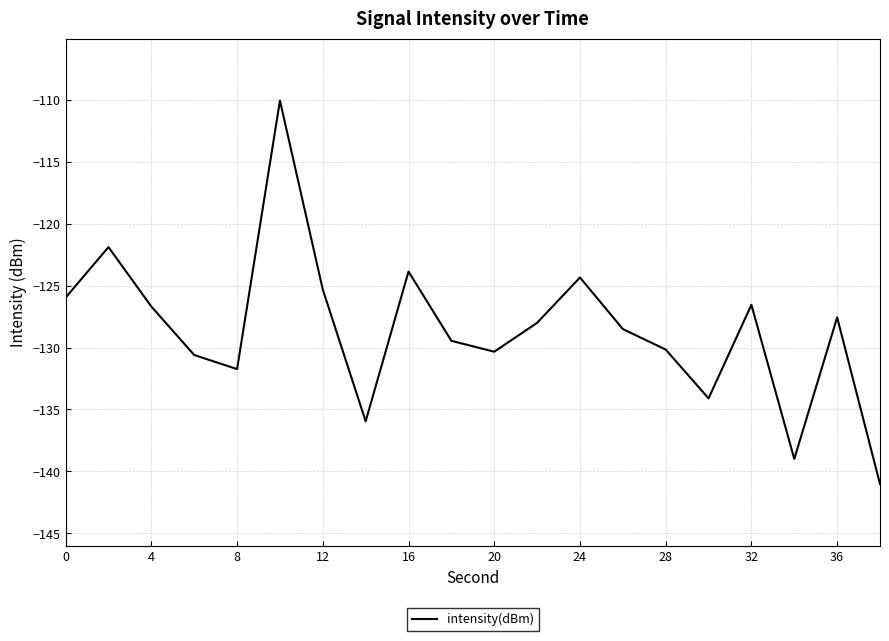

What is the difference between the maximum and minimum values?

31.0